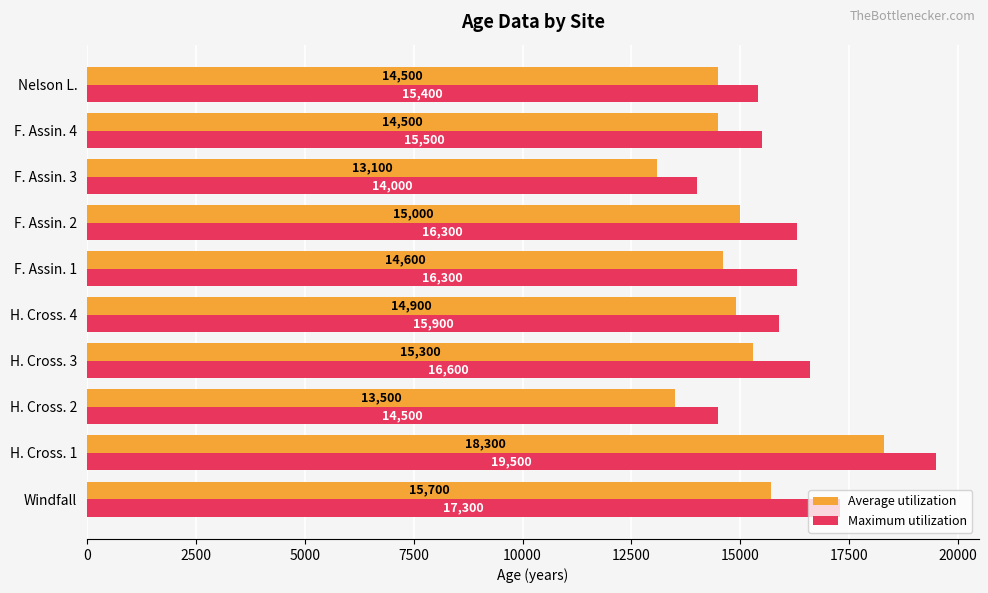

What is the maximum value for Average utilization?

18300